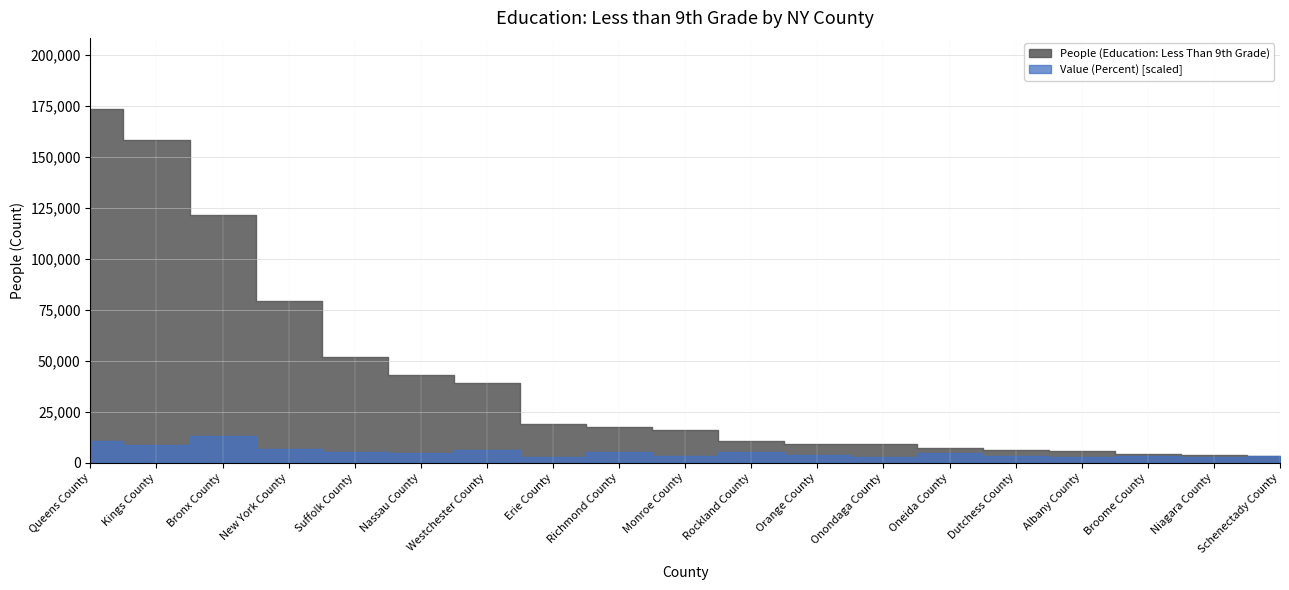

What is the highest value of the People (Education: Less Than 9th Grade) series?

173680.0